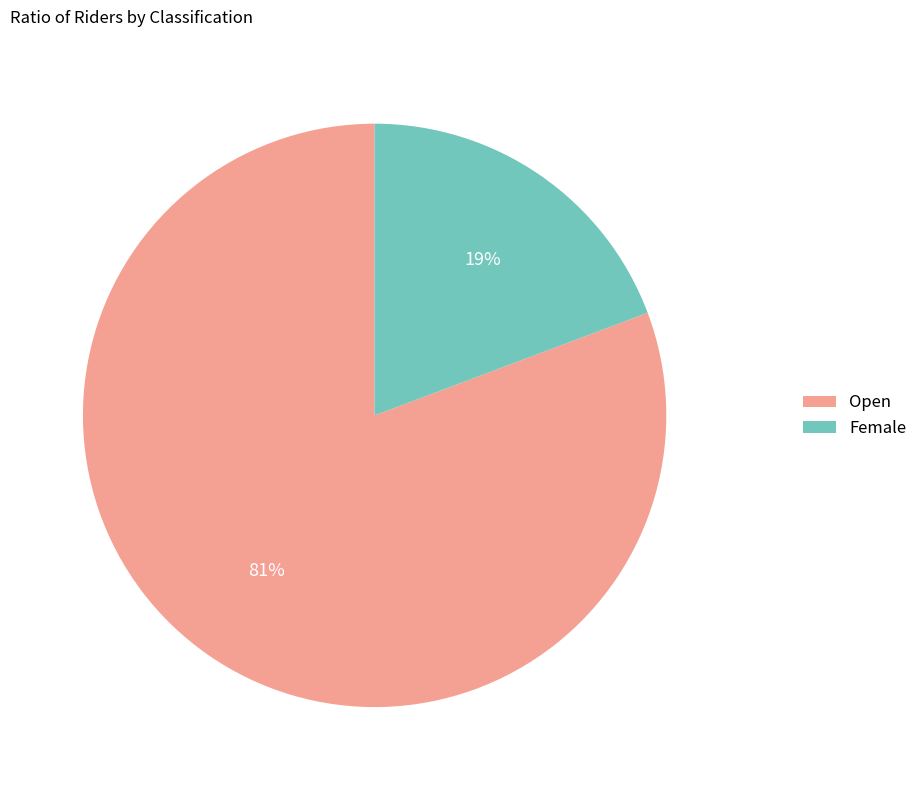

To the nearest percent, what percentage of the pie is Female?

19%